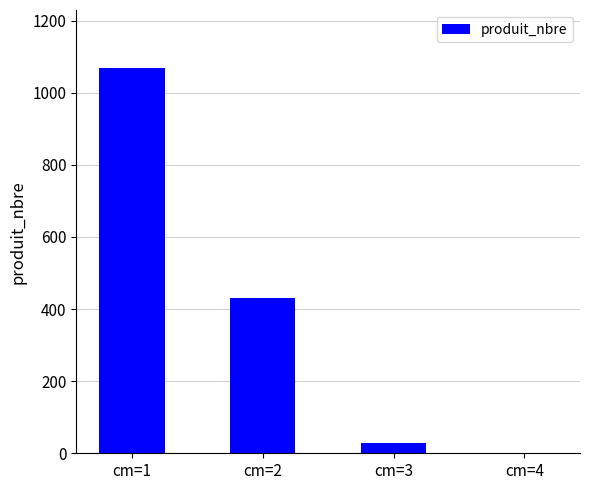

At which label does the data first exceed 430?

cm=1